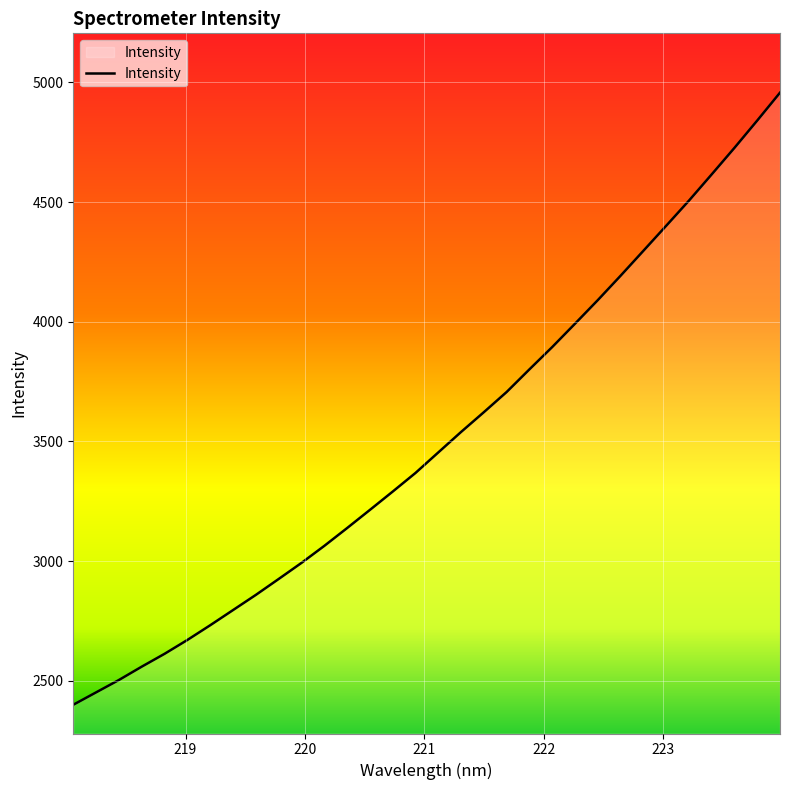

What is the maximum value shown in the chart?

4956.9